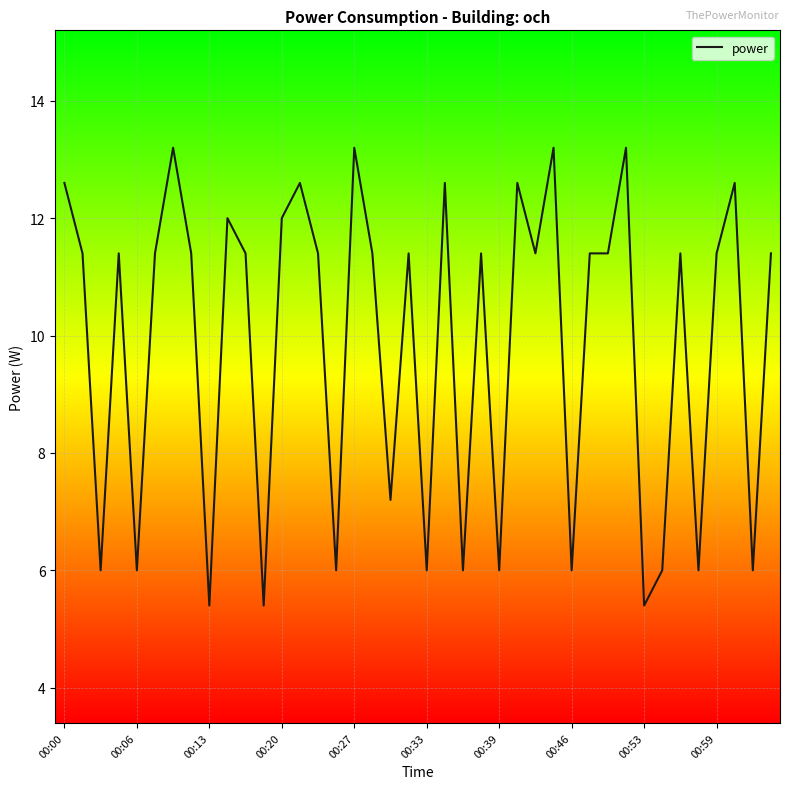

What is the greatest value displayed?

13.2